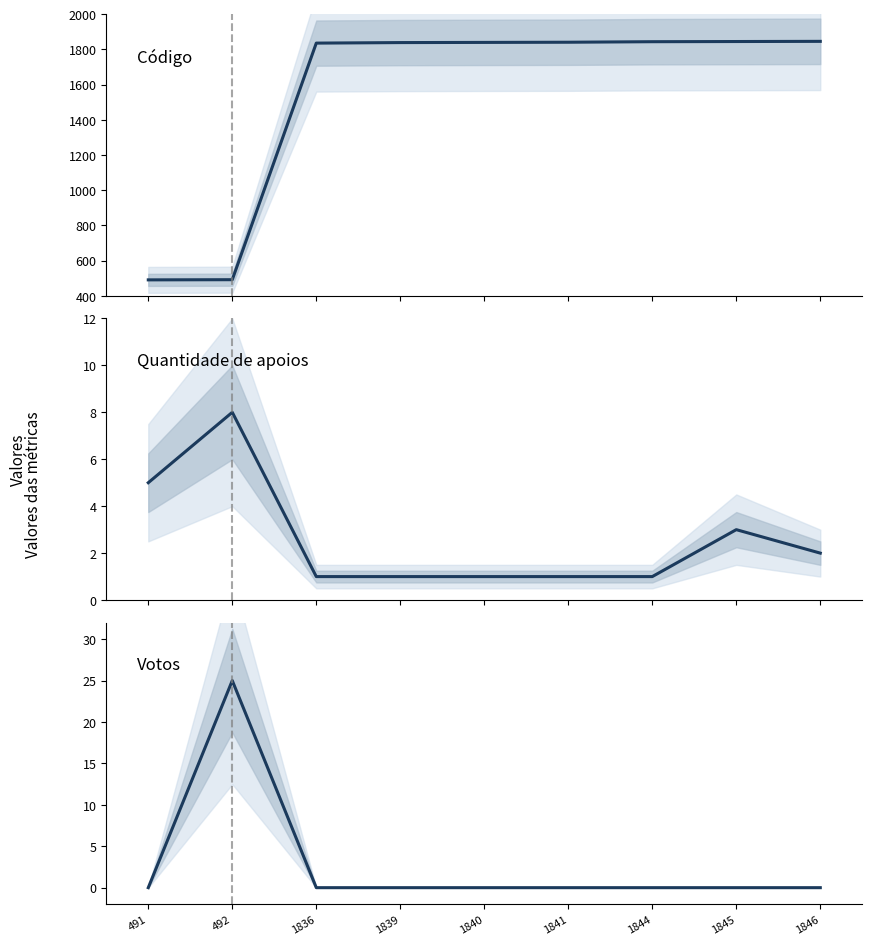

Does the chart have visible grid lines?

No